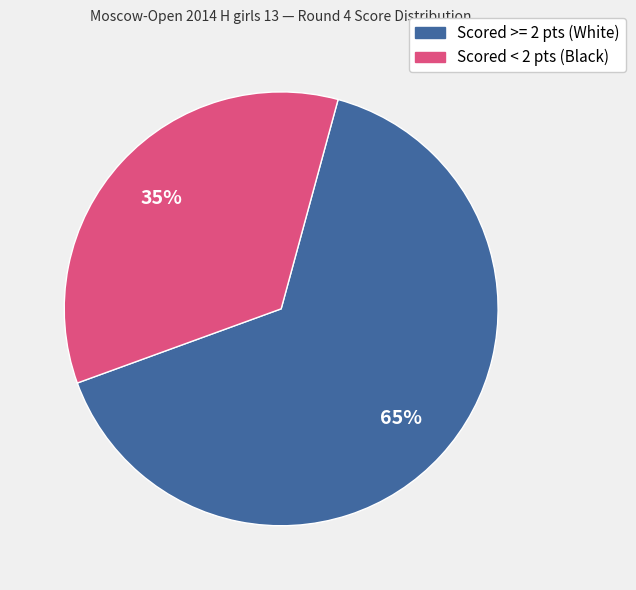

To the nearest percent, what is the average slice percentage?

50%